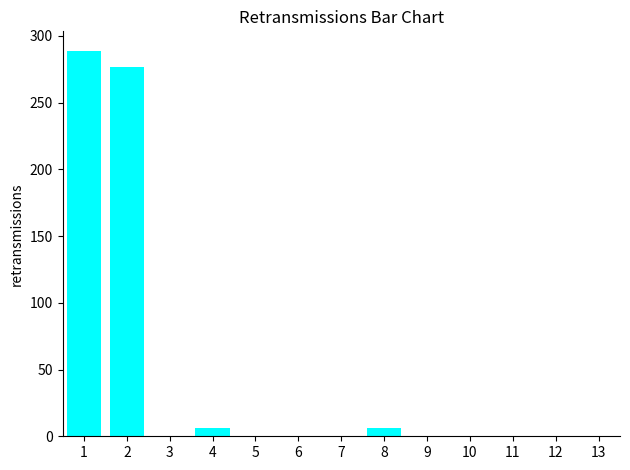

Between 1 and 8, which is larger?

1